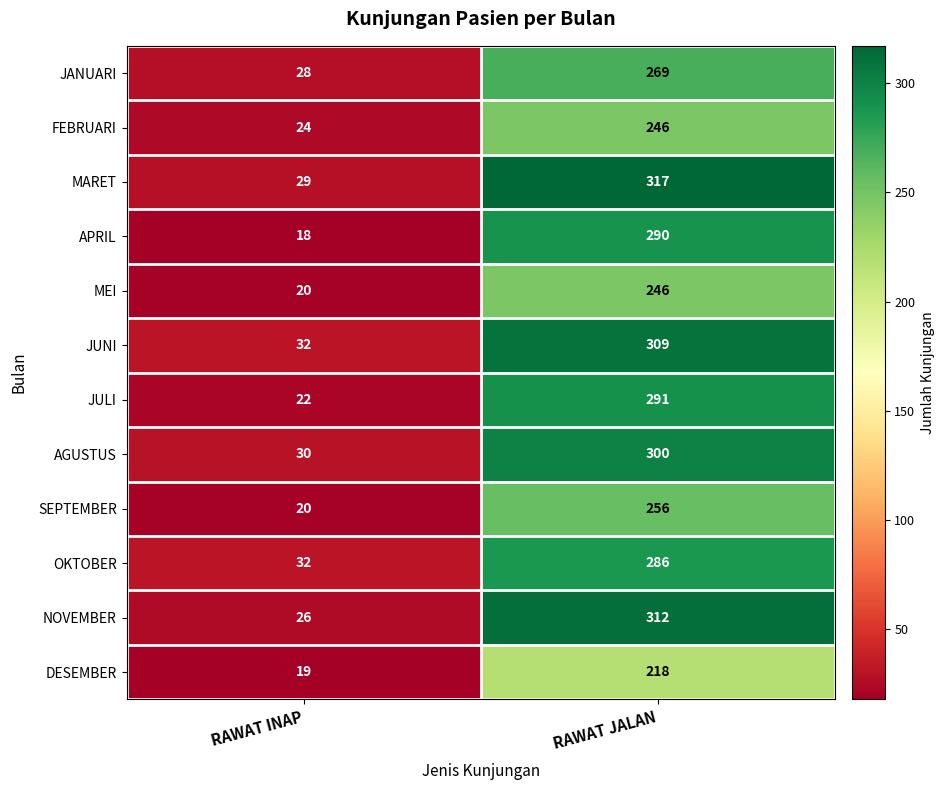

At which category does the chart reach its peak across all series?

RAWAT JALAN